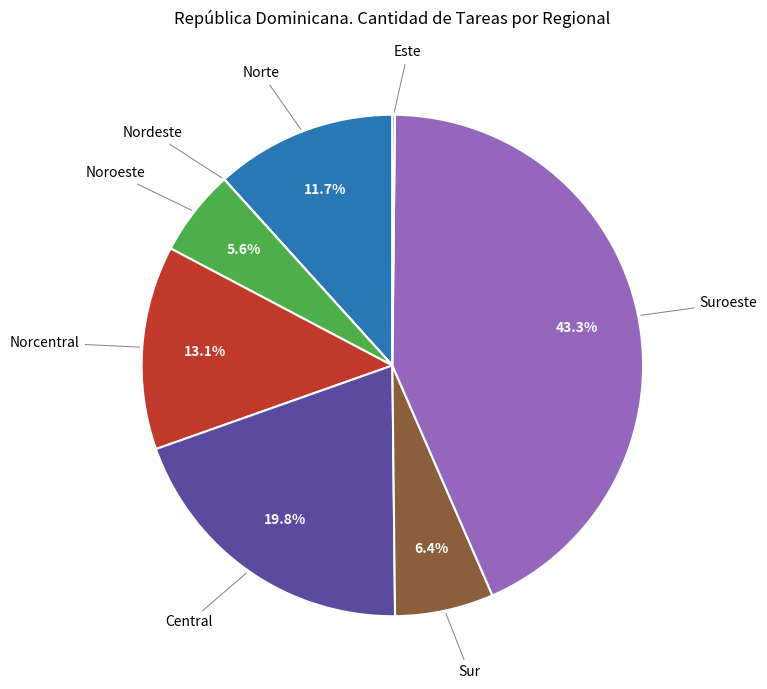

Does any single category account for the majority?

No